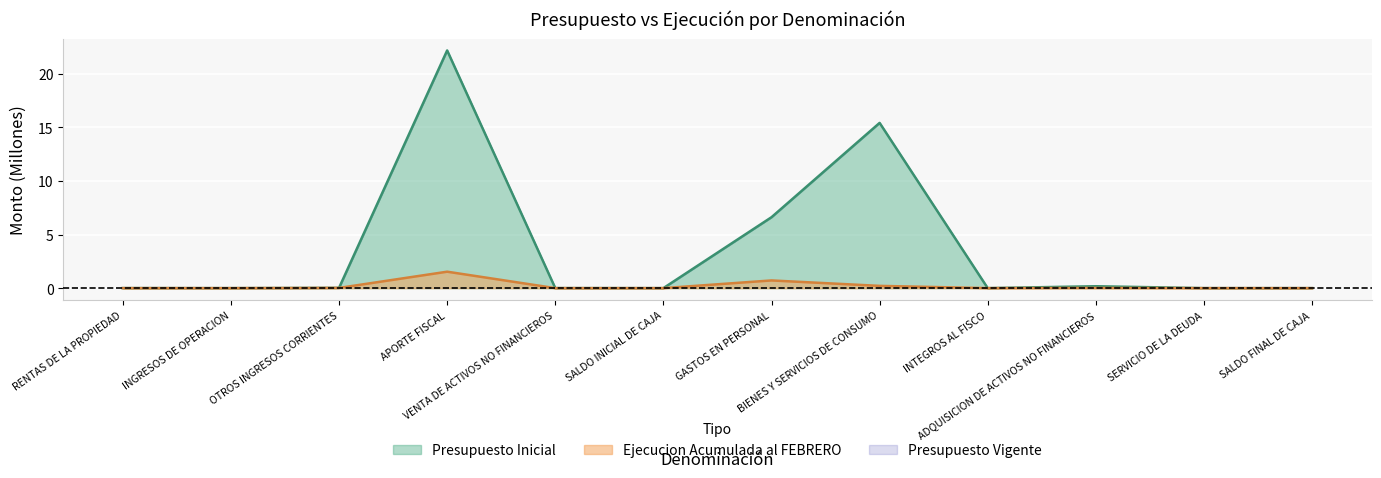

Rank the categories by Ejecucion Acumulada al FEBRERO value from lowest to highest.

VENTA DE ACTIVOS NO FINANCIEROS, SALDO INICIAL DE CAJA, SERVICIO DE LA DEUDA, SALDO FINAL DE CAJA, INTEGROS AL FISCO, INGRESOS DE OPERACION, RENTAS DE LA PROPIEDAD, ADQUISICION DE ACTIVOS NO FINANCIEROS, OTROS INGRESOS CORRIENTES, BIENES Y SERVICIOS DE CONSUMO, GASTOS EN PERSONAL, APORTE FISCAL